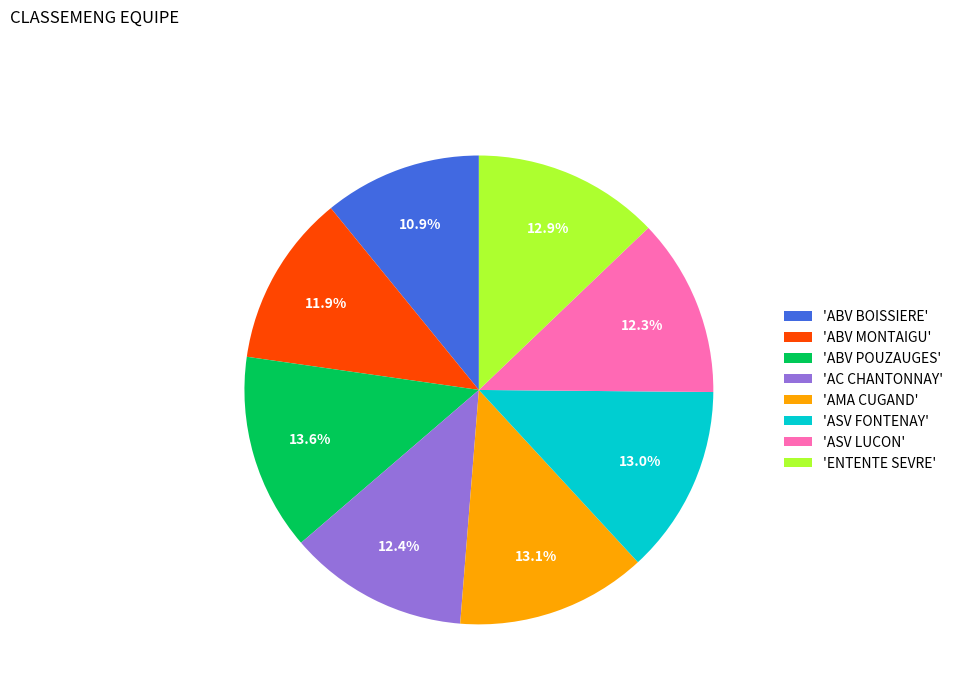

What percentage do 'ABV MONTAIGU' and 'AC CHANTONNAY' together represent?

24.3%